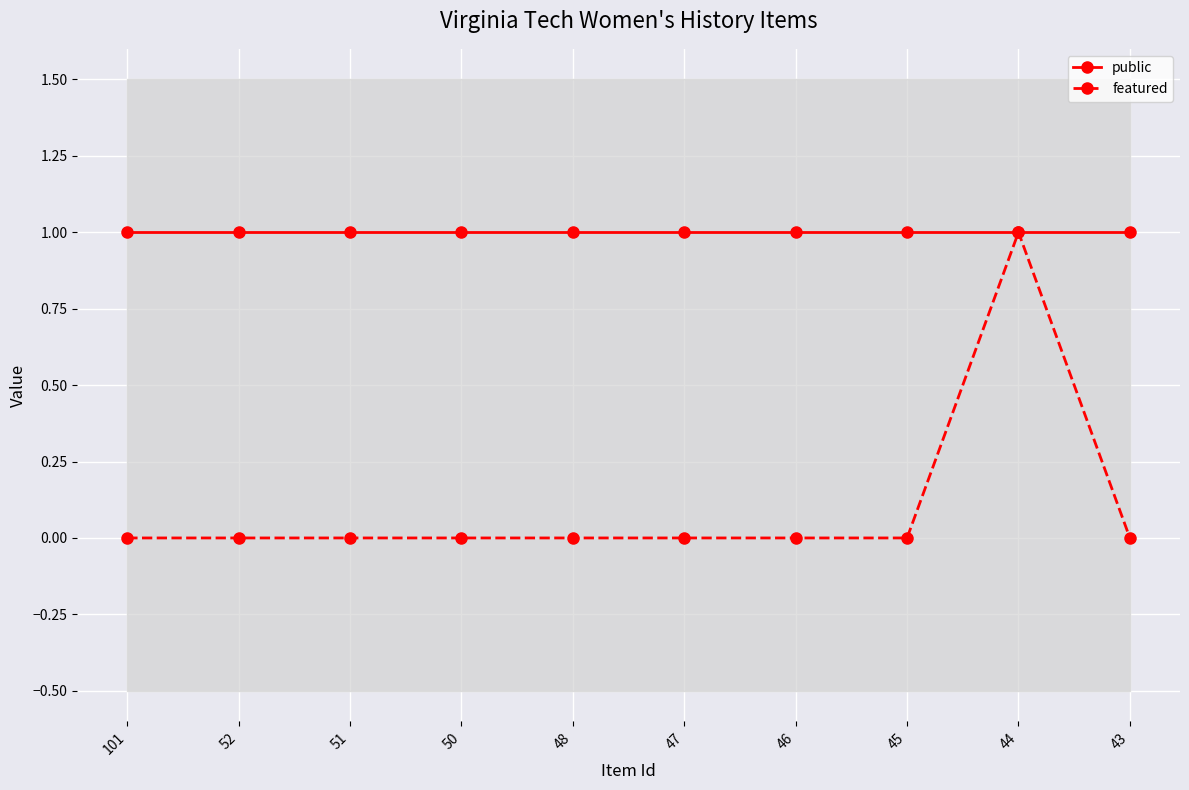

How many lines are shown in the chart?

2